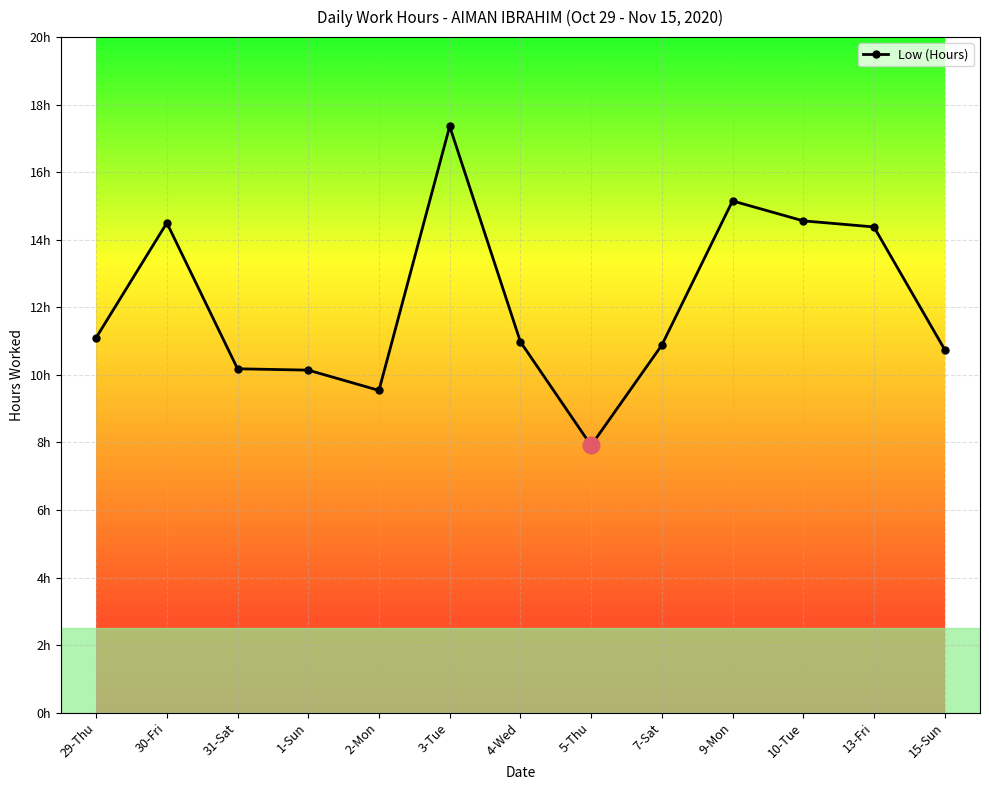

List the labels in order of value, largest first.

3-Tue, 9-Mon, 10-Tue, 30-Fri, 13-Fri, 29-Thu, 4-Wed, 7-Sat, 15-Sun, 31-Sat, 1-Sun, 2-Mon, 5-Thu